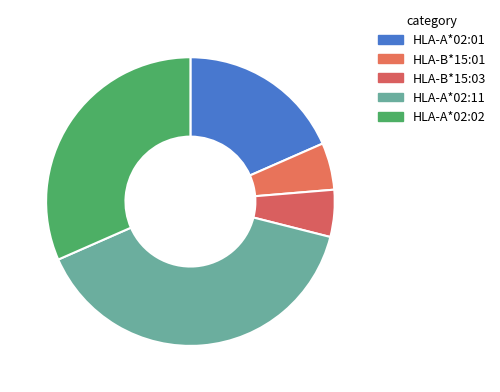

To the nearest percent, what is the combined percentage of HLA-A*02:11 and HLA-B*15:01?

45%